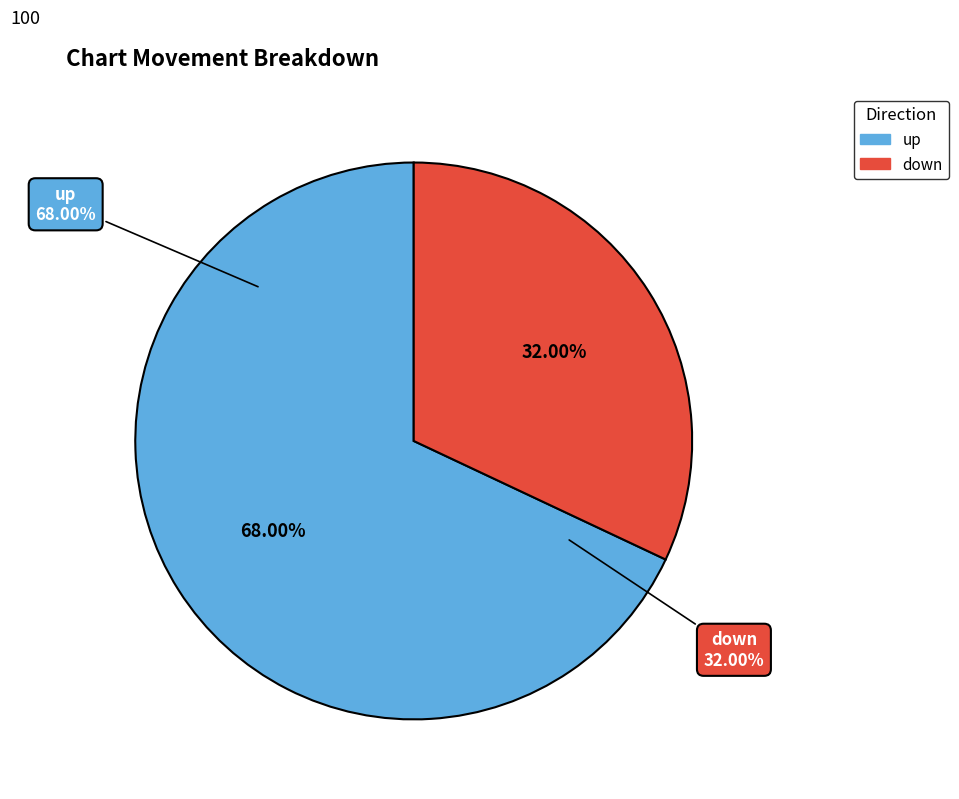

The up slice represents 68% of the pie. True or false?

True